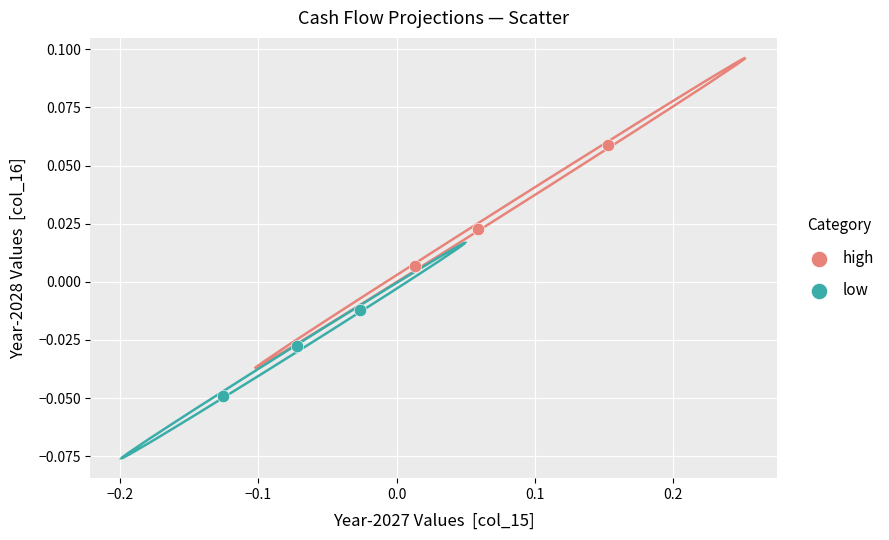

Which series has the largest Y range (max minus min)?

high